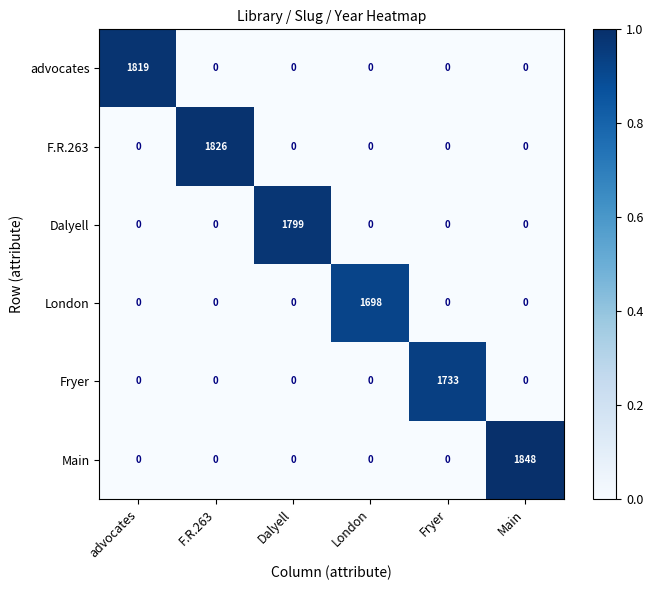

The advocates series shows 702 at advocates. True or false?

False